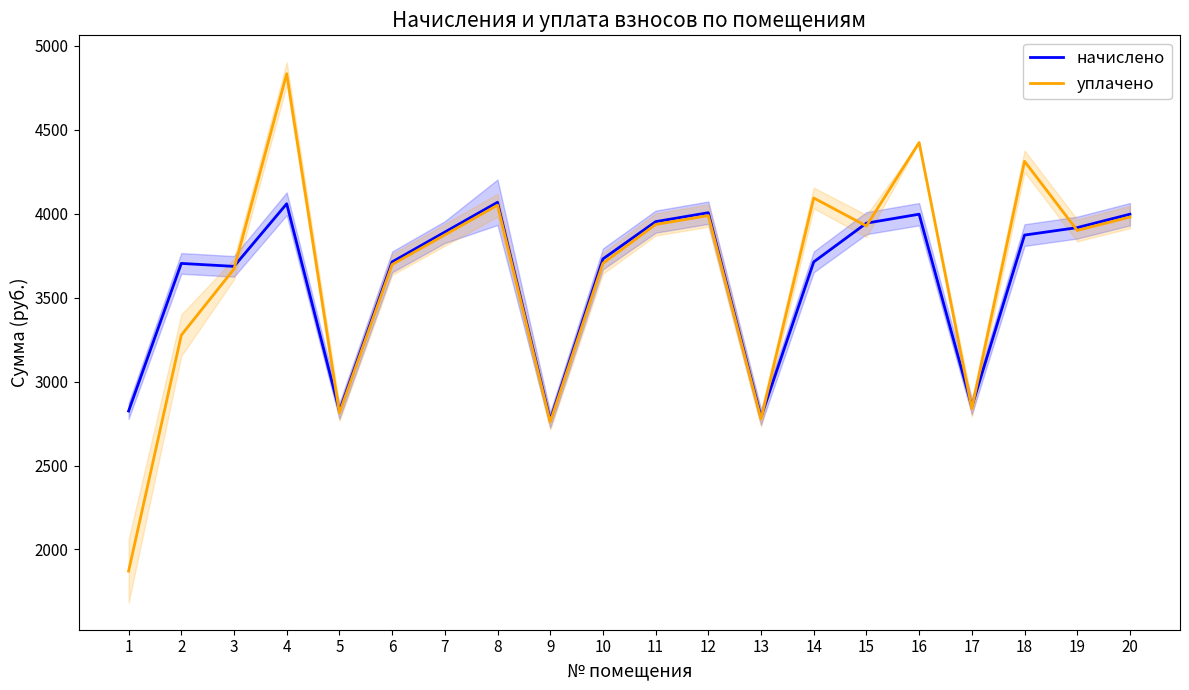

At which category does начислено reach its first local peak?

2